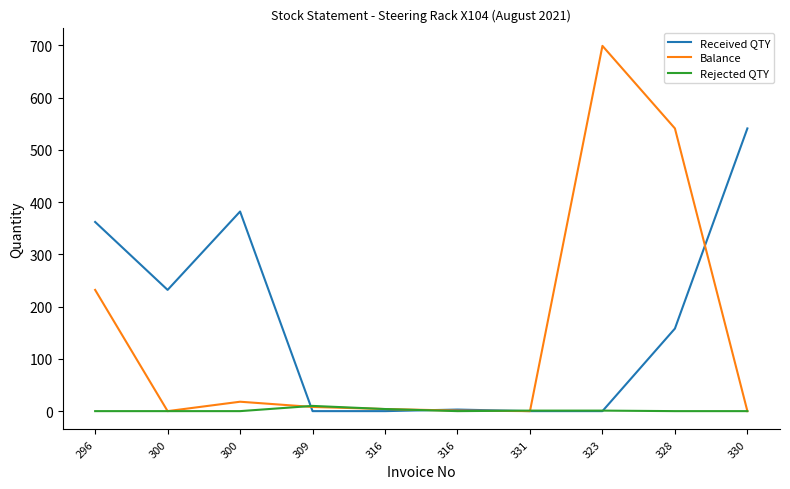

At which label is Received QTY closest to 270?

300